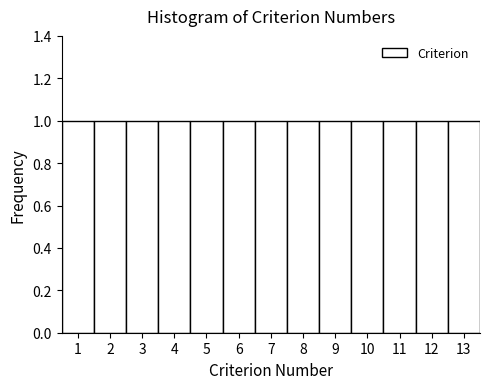

Reading left to right, list every bar in this chart as the range it spans on the x-axis followed by its height. The values are not printed on the chart, so give them approximately, as read against the axis.

0.5 to 1.5: 1
1.5 to 2.5: 1
2.5 to 3.5: 1
3.5 to 4.5: 1
4.5 to 5.5: 1
5.5 to 6.5: 1
6.5 to 7.5: 1
7.5 to 8.5: 1
8.5 to 9.5: 1
9.5 to 10.5: 1
10.5 to 11.5: 1
11.5 to 12.5: 1
12.5 to 13.5: 1